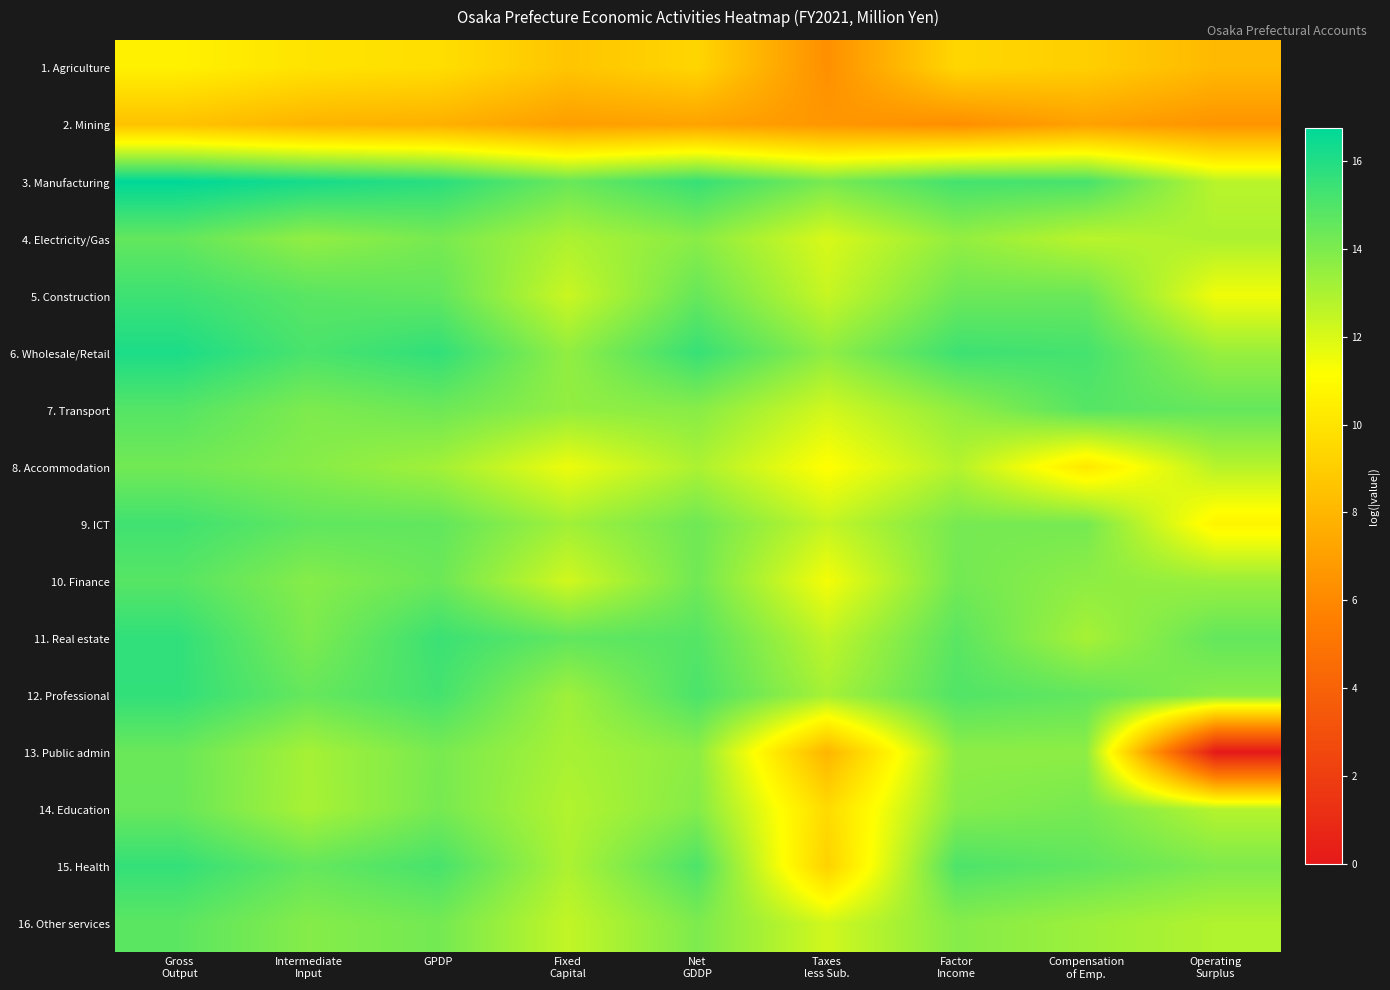

What is the total value across all series at Operating
Surplus?

184.3